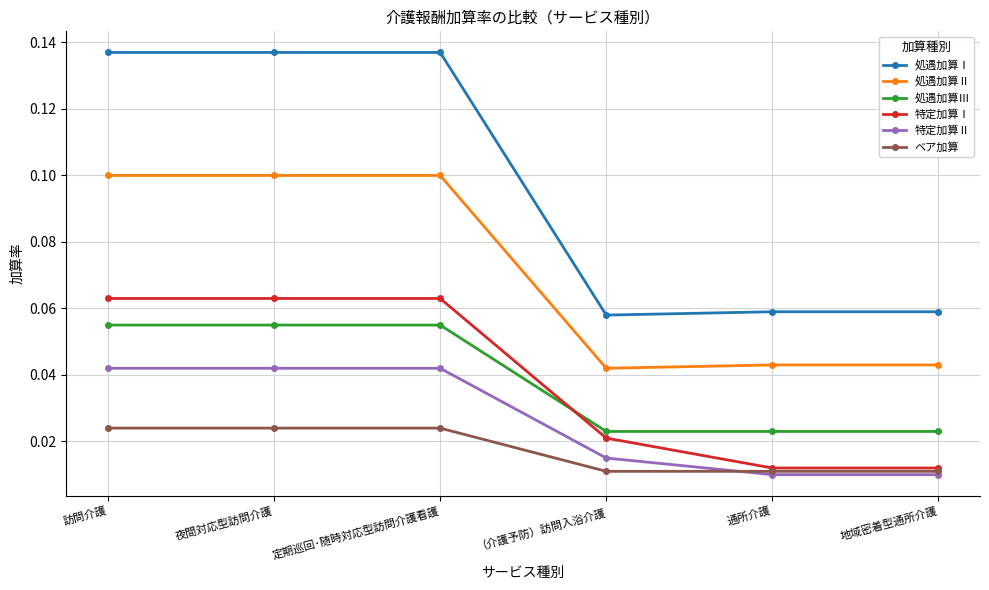

Is the value of 特定加算Ⅰ at 訪問介護 greater than the value of 処遇加算Ⅲ at 地域密着型通所介護?

Yes